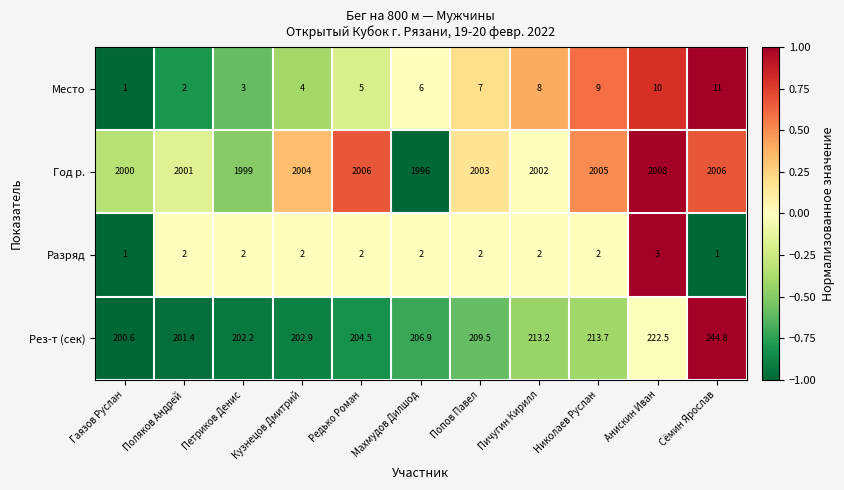

Which series has the largest total across all categories?

Год р.